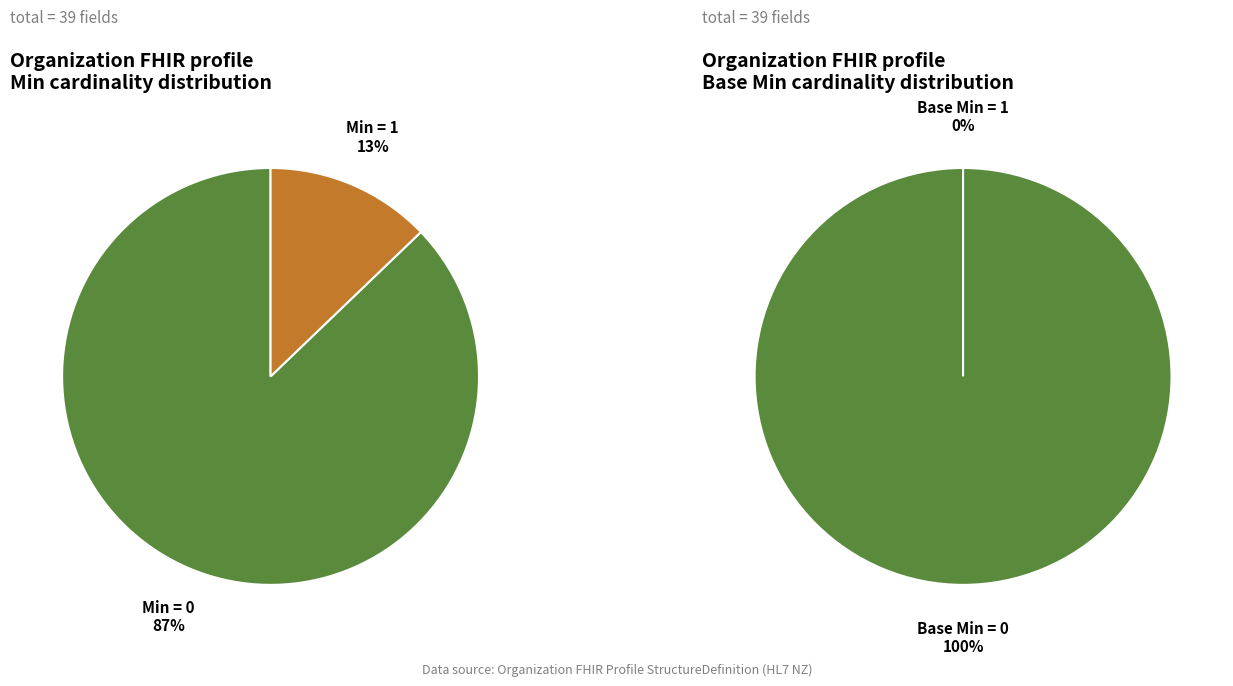

True or false: Organization.language accounts for 0% of the total.

True